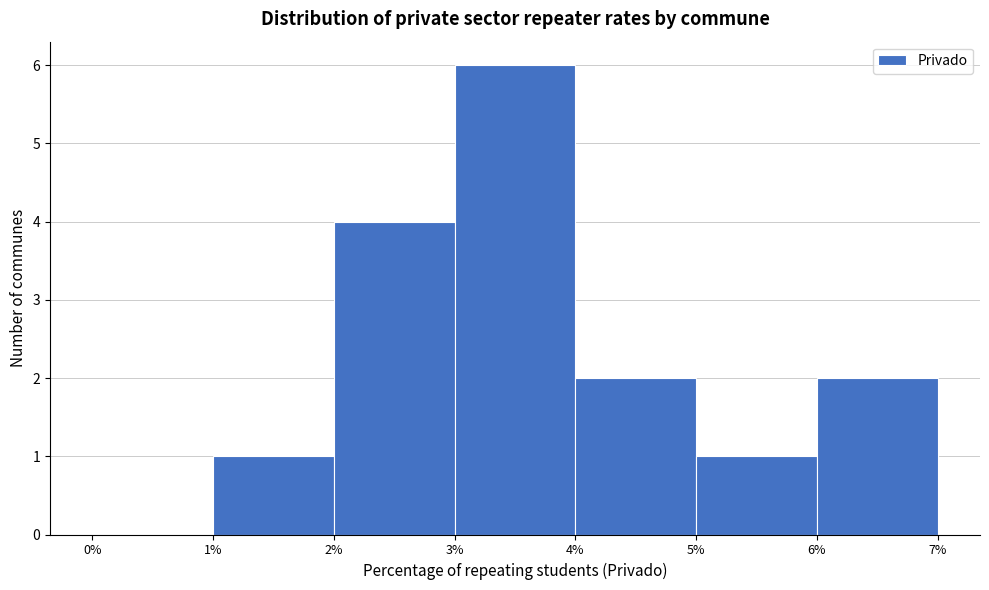

Reading left to right, list every bar in this chart as the range it spans on the x-axis followed by its height. The values are not printed on the chart, so give them approximately, as read against the axis.

0% to 1%: 0
1% to 2%: 1
2% to 3%: 4
3% to 4%: 6
4% to 5%: 2
5% to 6%: 1
6% to 7%: 2